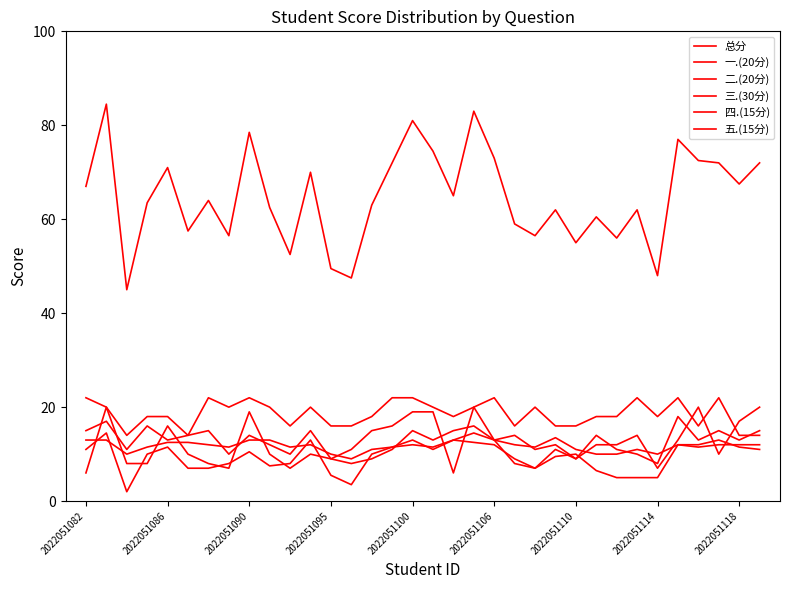

What is the difference between the second highest and minimum values in the 四.(15分) series?

11.0